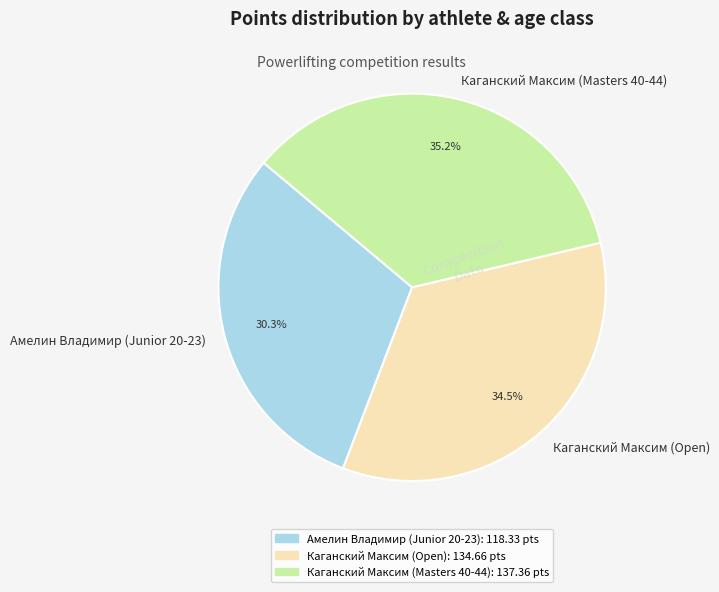

Rank the categories by value from lowest to highest.

Амелин Владимир (Junior 20-23), Каганский Максим (Open), Каганский Максим (Masters 40-44)